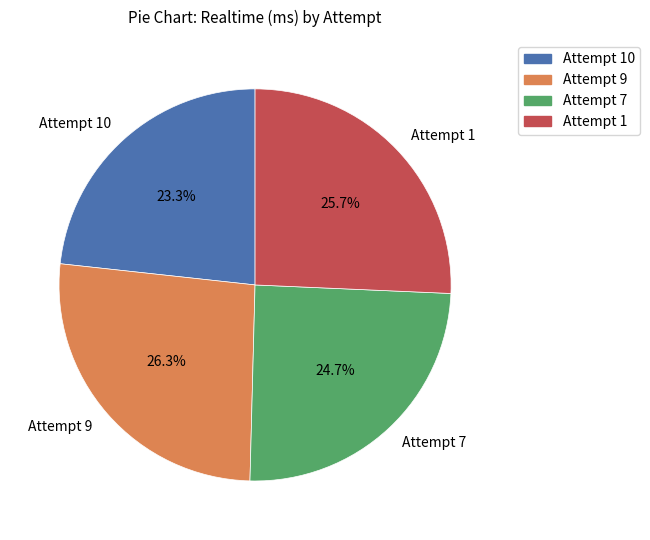

What is the total percentage of Attempt 1 and Attempt 7?

50.4%